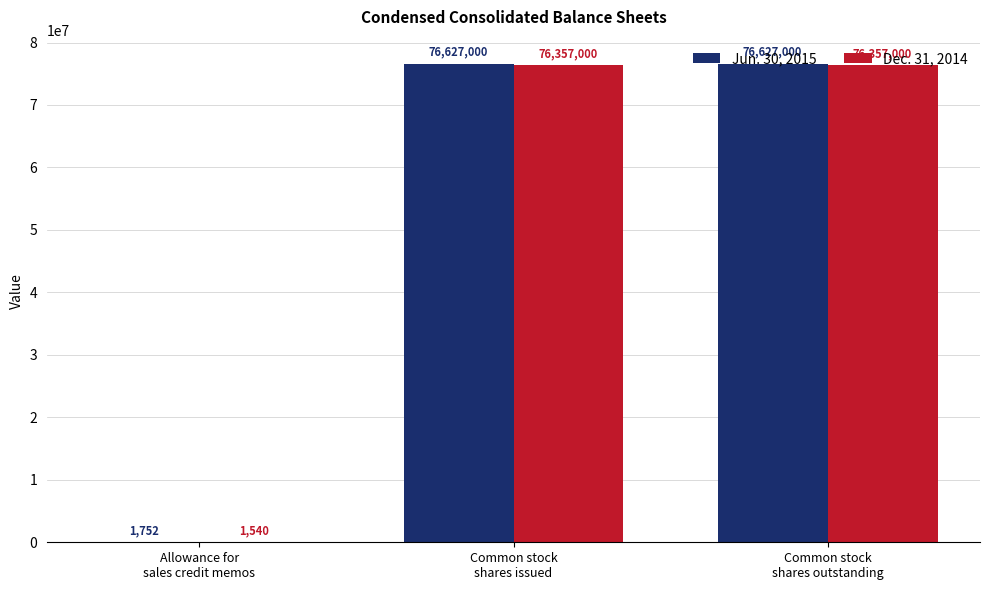

Which series has the largest range (max minus min)?

Jun. 30, 2015